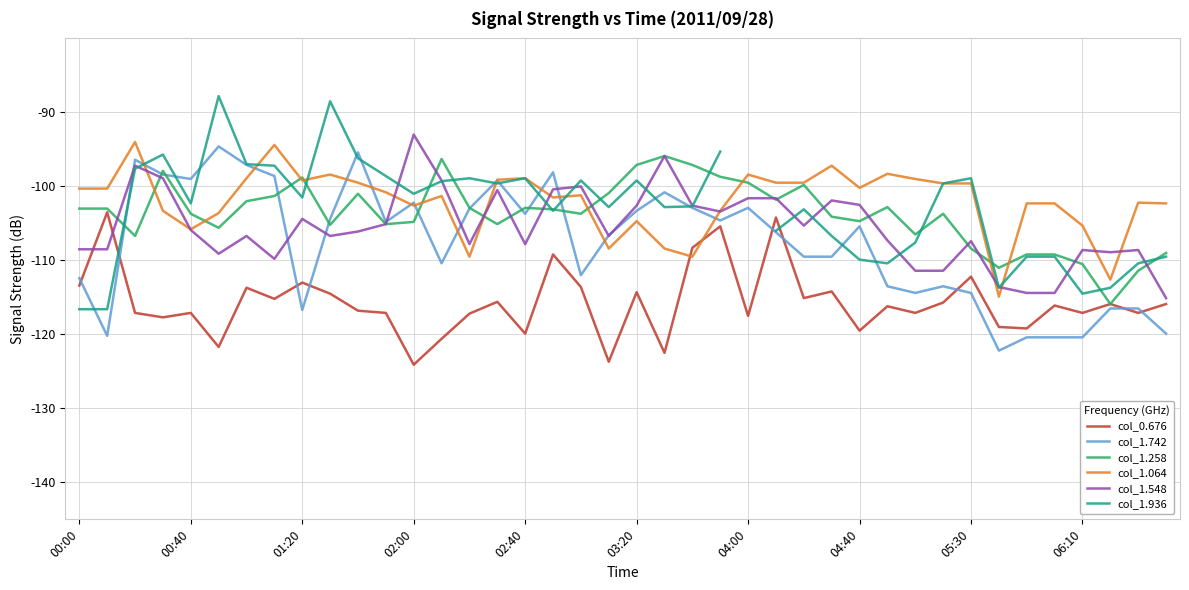

True or false: col_1.936 and col_1.742 intersect in this chart.

True